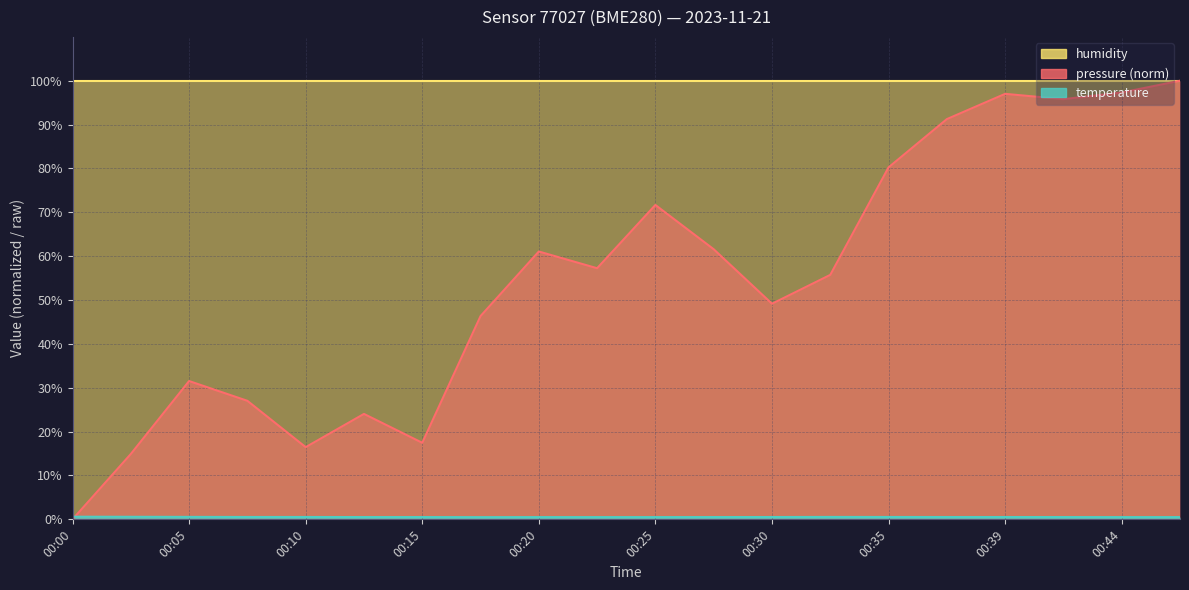

What is the difference between the maximum and minimum values in the temperature series?

0.1